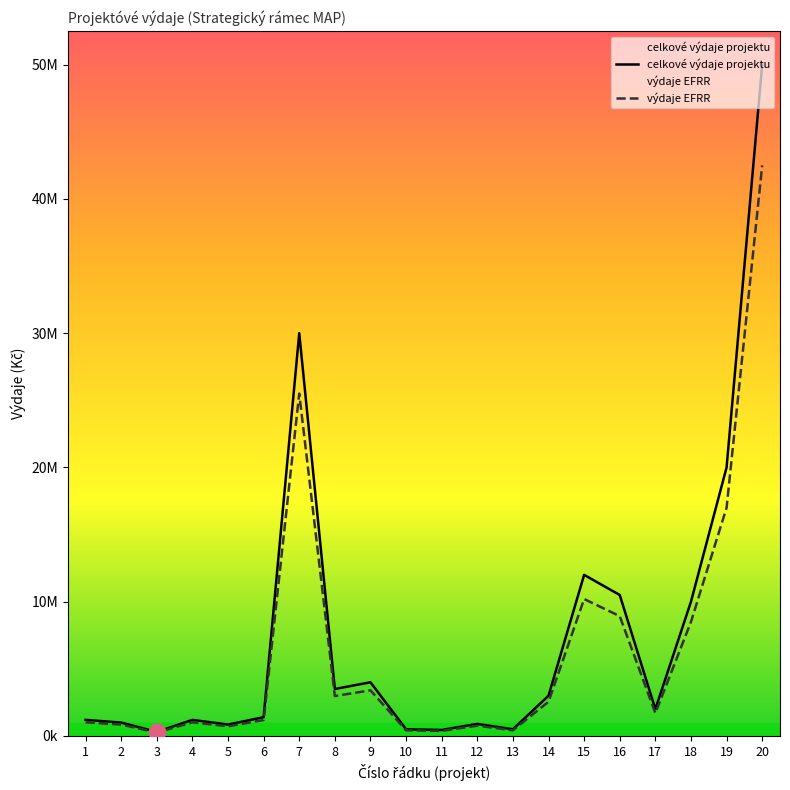

Between 12 and 7, which is larger?

7